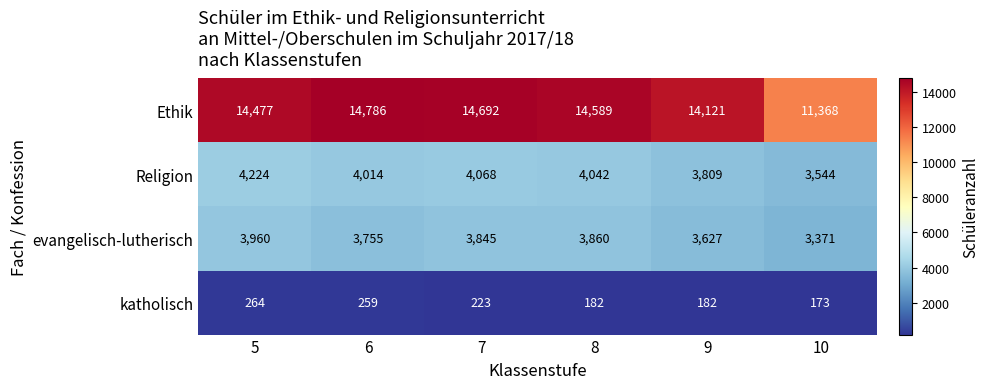

Which series has the largest total across all categories?

Ethik